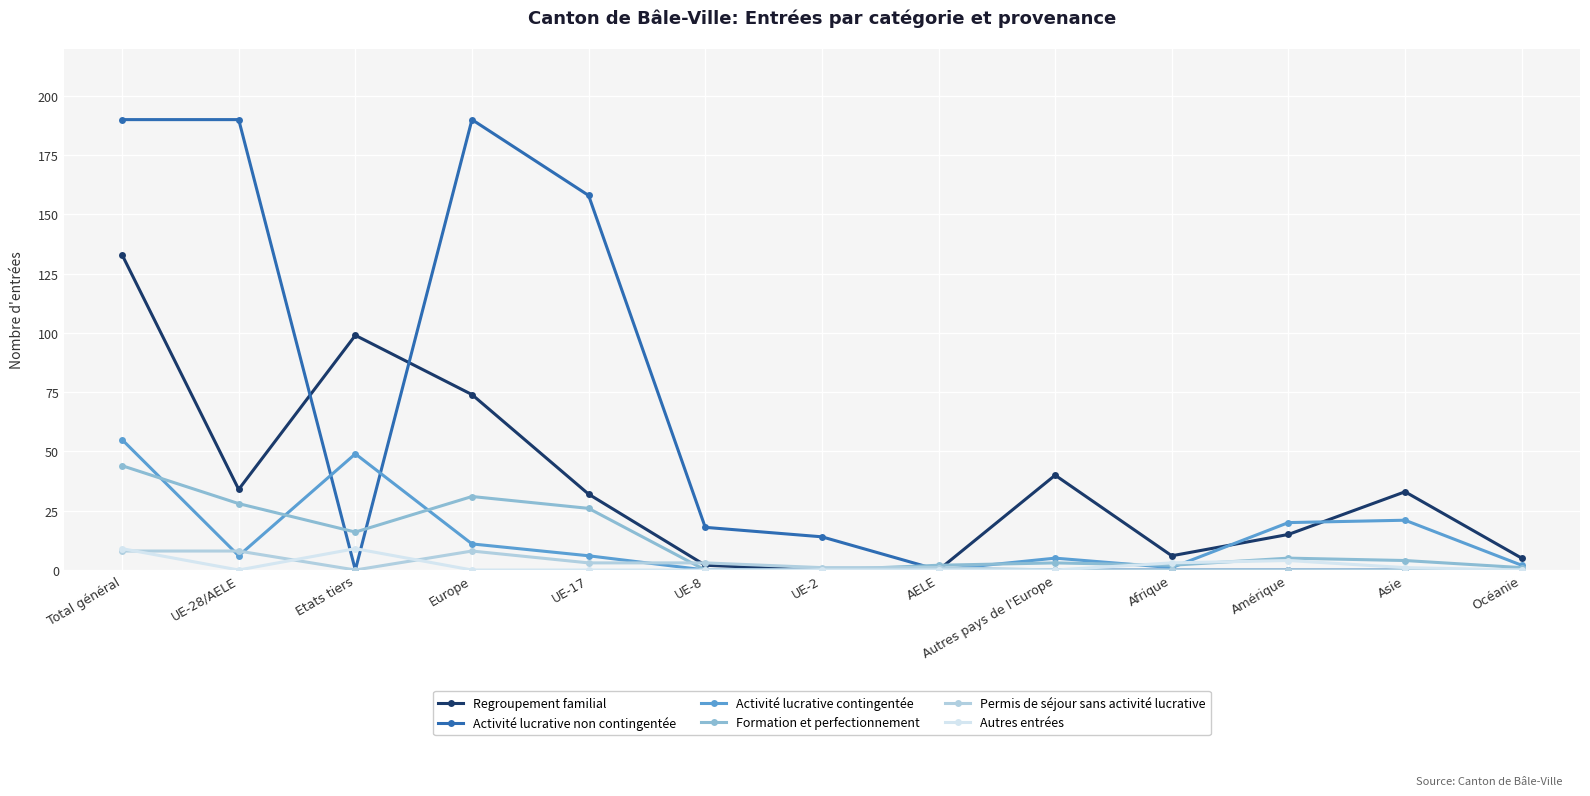

At which label is Activité lucrative non contingentée closest to 95?

UE-17